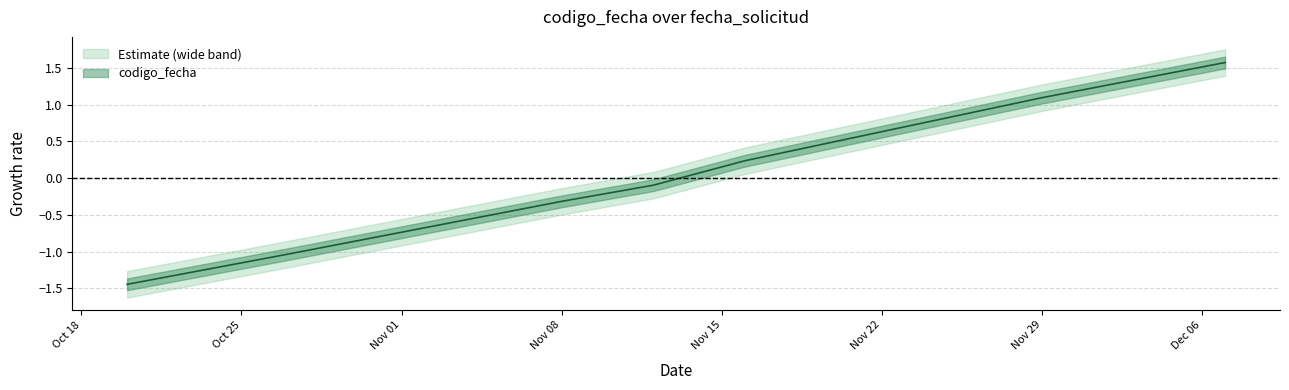

True or false: the data shows 1.1 at Nov 29.

True